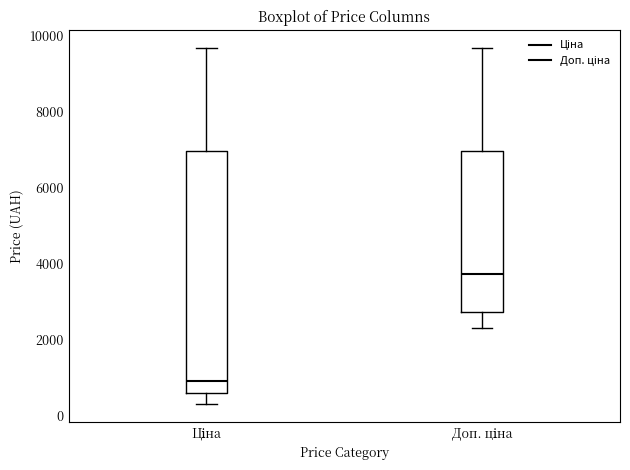

Reading left to right, read every box against the y-axis: the position of its median line, the range the box covers, and the ends of its whiskers. The values are not printed on the chart, so give them approximately, as read against the axis.

Ціна: median 1000, box 600 to 7000, whiskers 400 to 9600
Доп. ціна: median 3800, box 2800 to 7000, whiskers 2200 to 9600